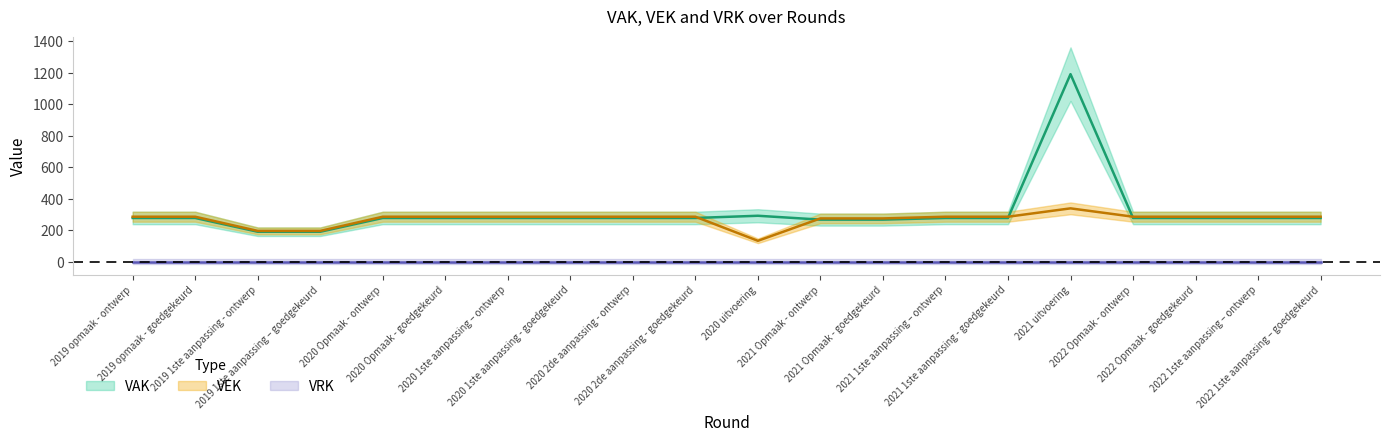

How many interior local peaks (higher than both neighbors) does the data have?

1